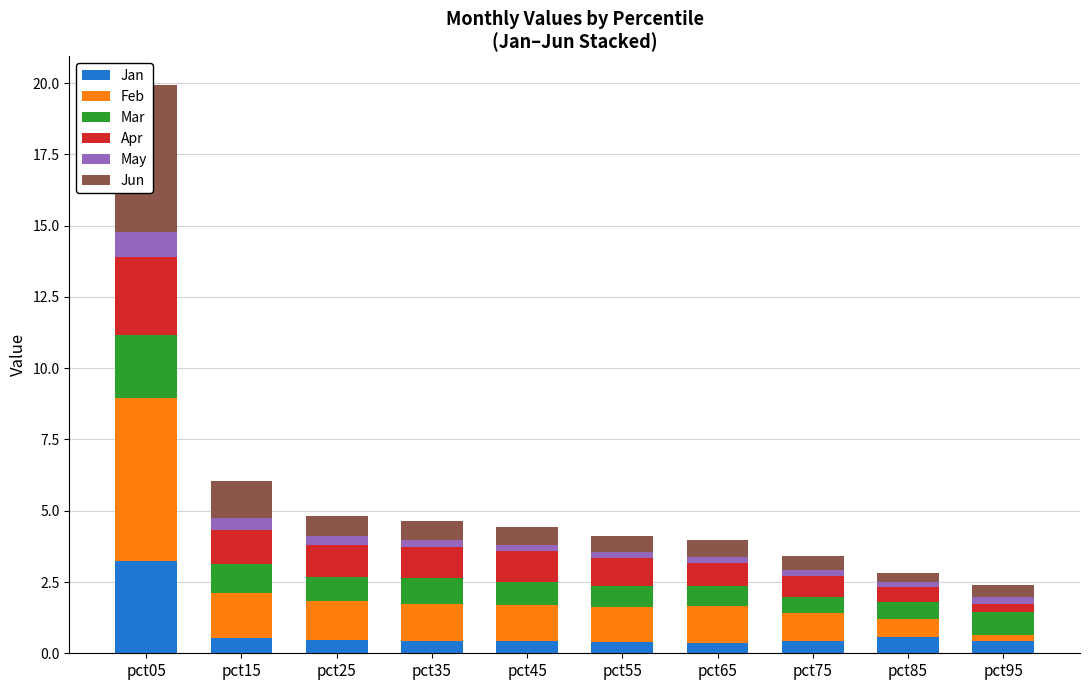

What is the smallest value displayed?

0.2